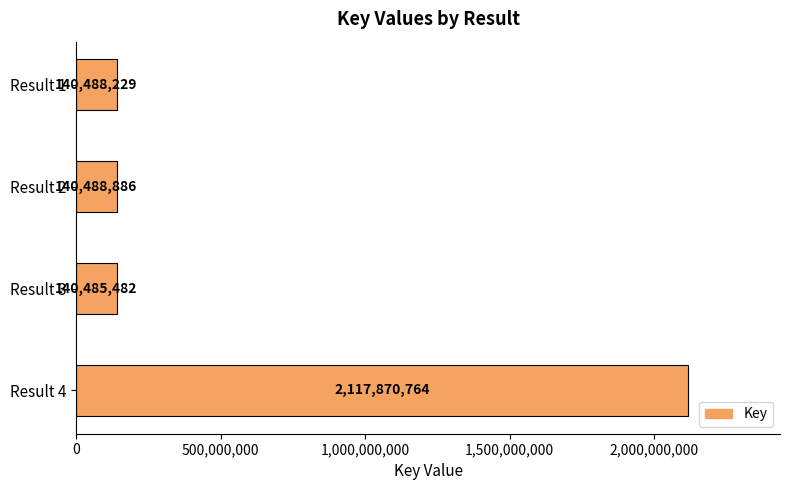

What is the value of the 2nd bar from the top?

140488886